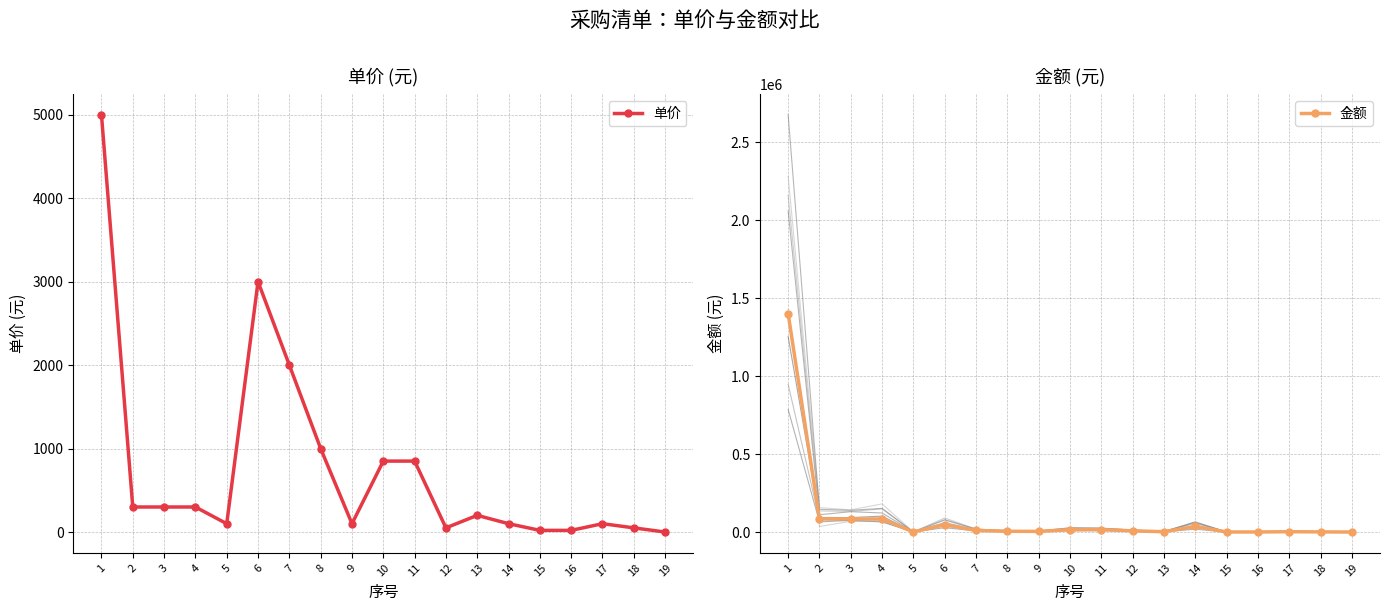

The value of 金额 at 5 is 142. True or false?

False